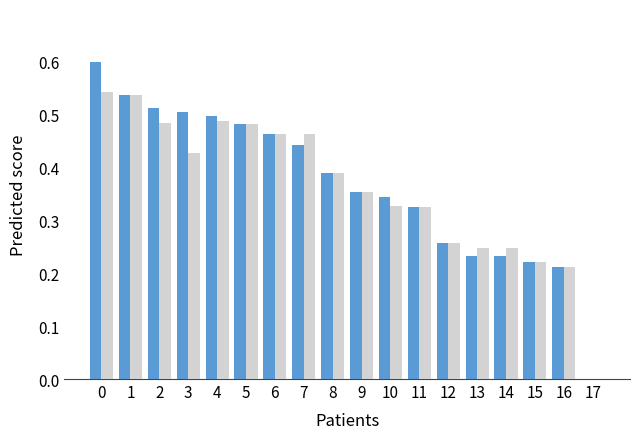

What is the total value across all series at 11?

0.6